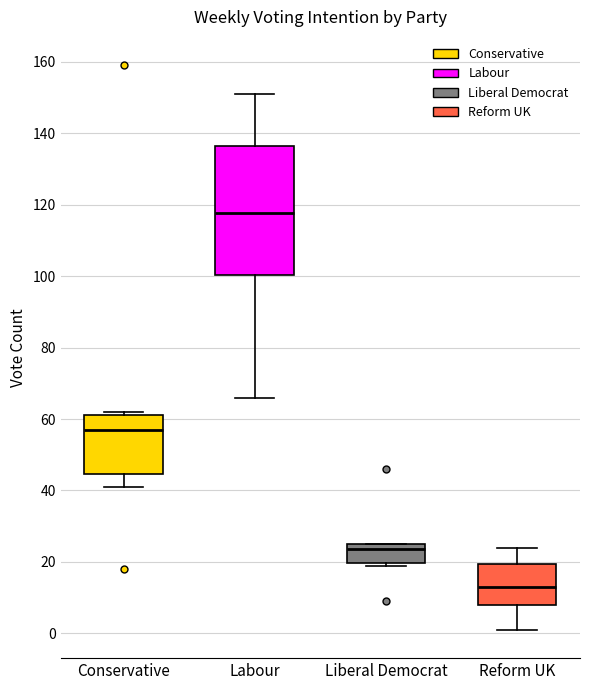

Where does the lower whisker of the box for Conservative end on the y-axis? The values are not printed on the chart, so give them approximately, as read against the axis.

42